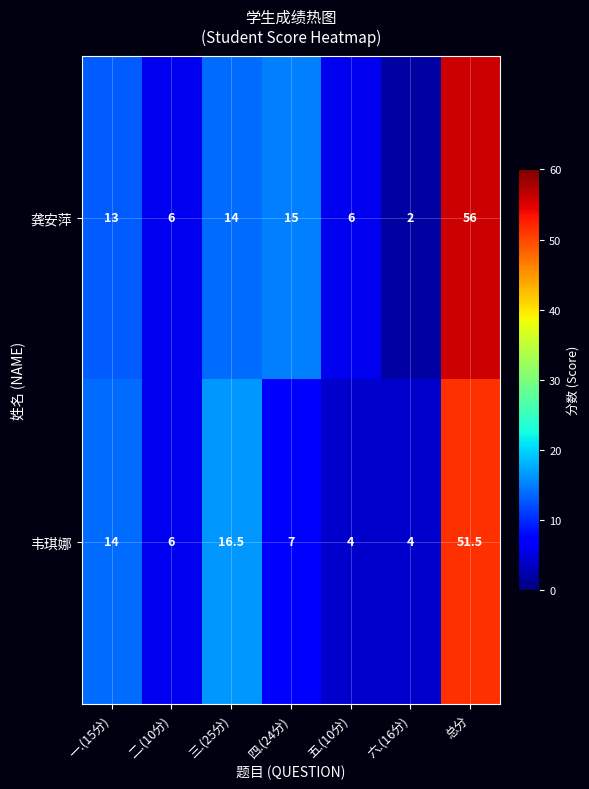

What value does the 龚安萍 series have at 五.(10分)?

6.0